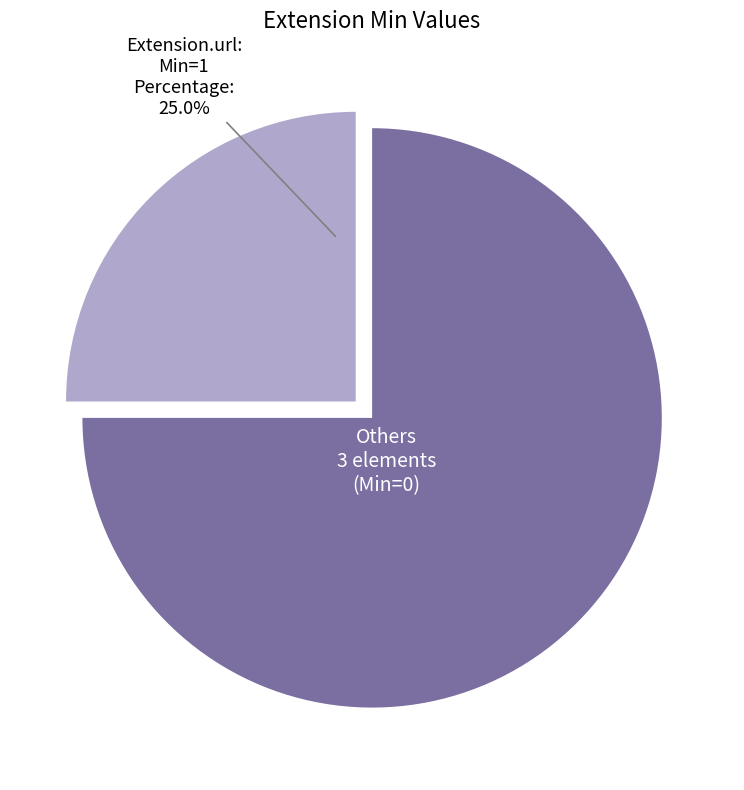

How many slices are in this pie chart?

2